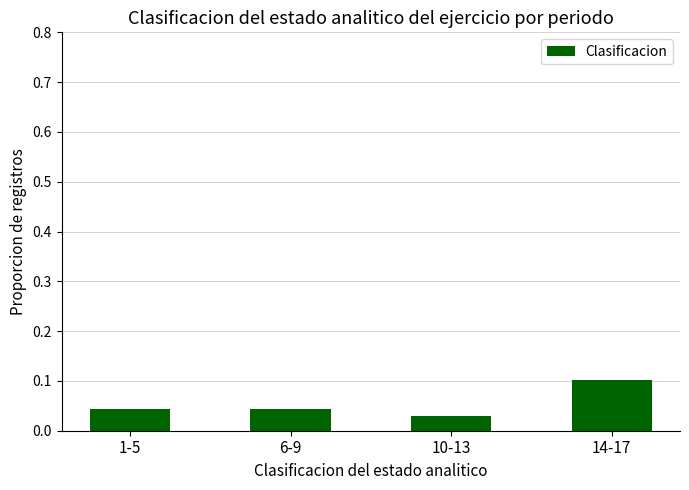

What is the label of the 4th bar from the left?

14-17